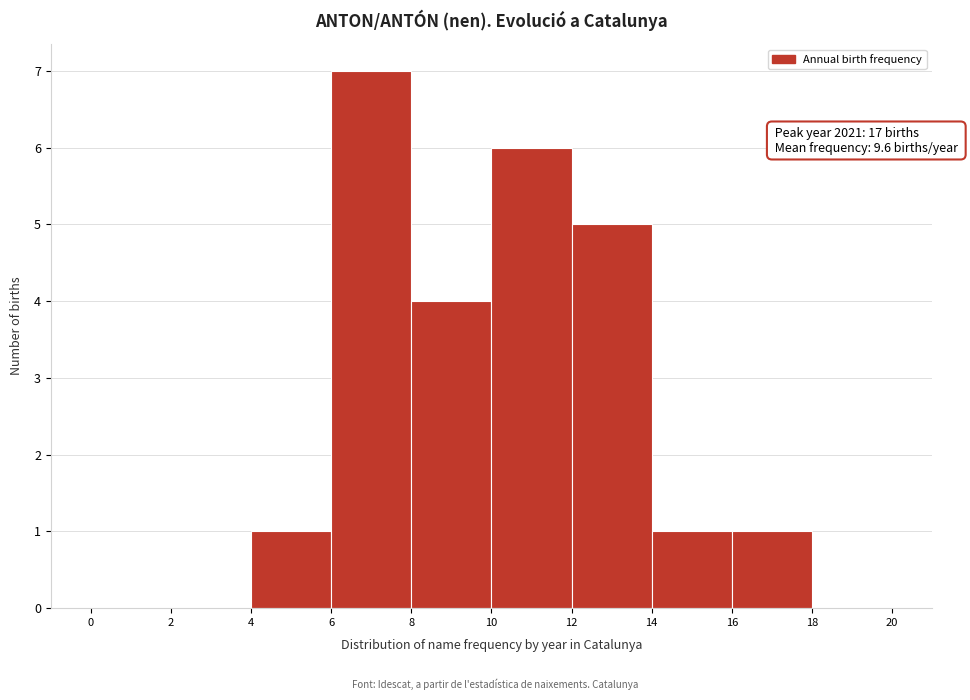

Which range on the x-axis has the tallest bar?

6 to 8